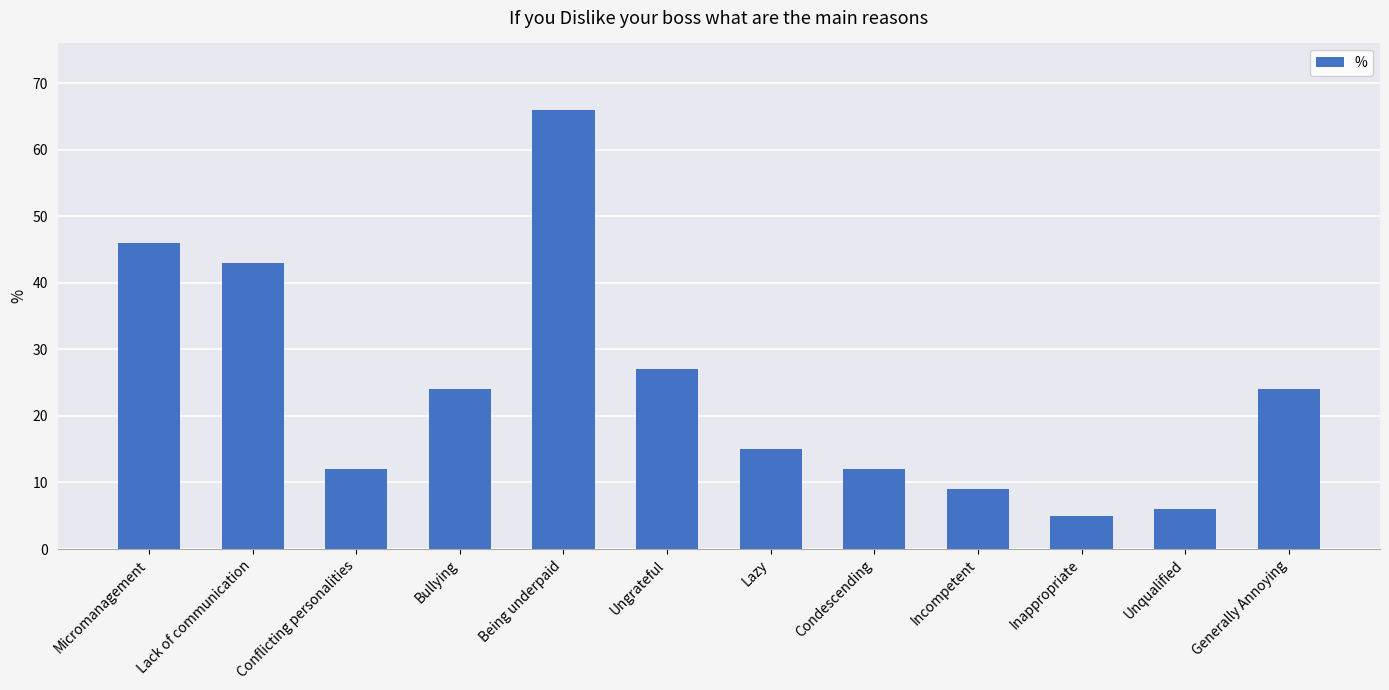

Is it true that the value at Micromanagement is 75?

False